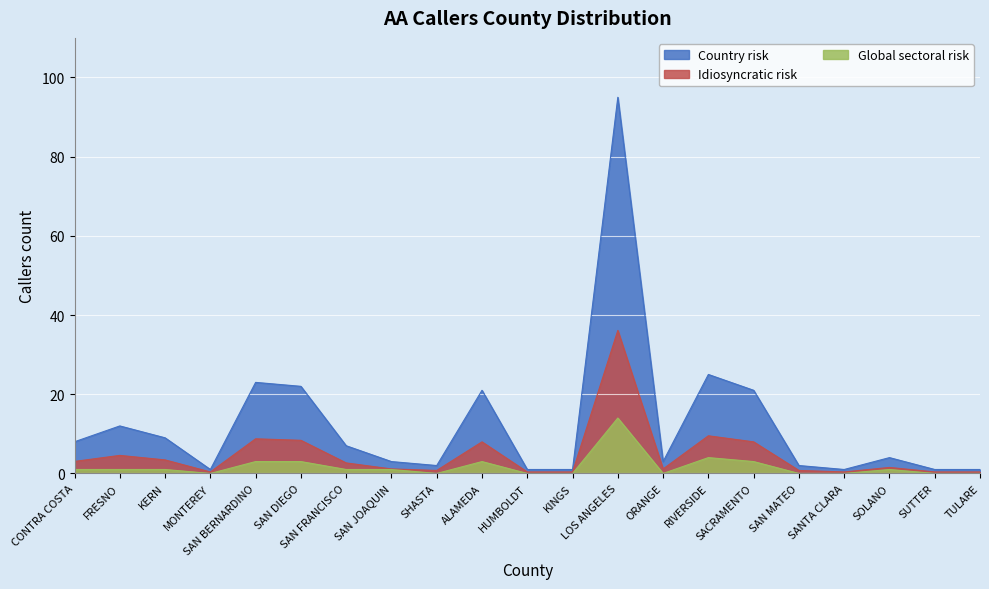

How many data points in Idiosyncratic risk are above 1?

13